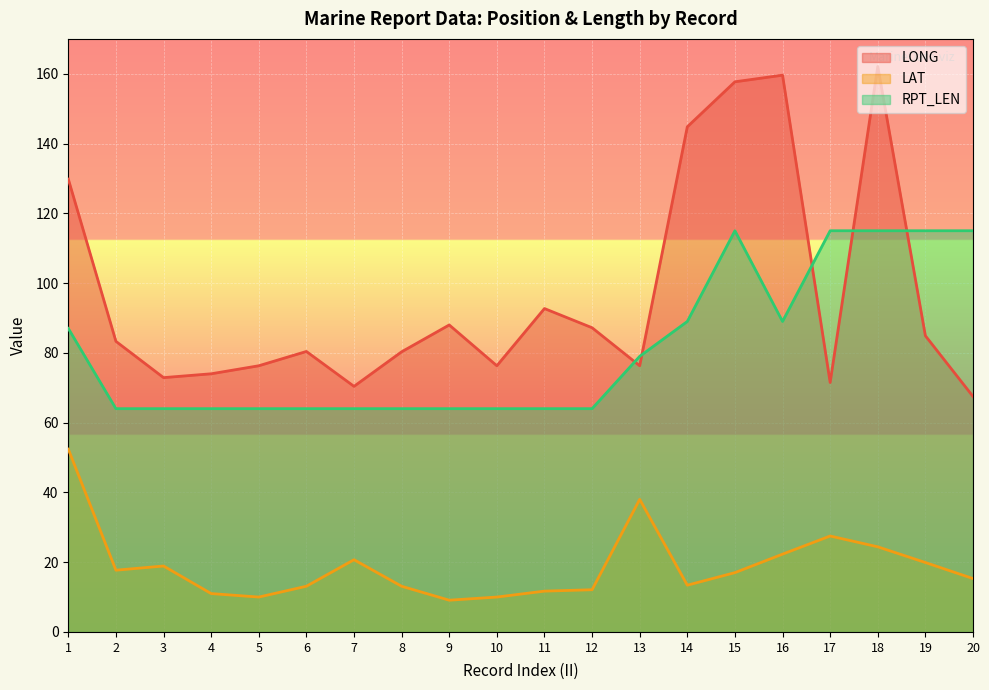

True or false: LONG and RPT_LEN cross at least once.

True